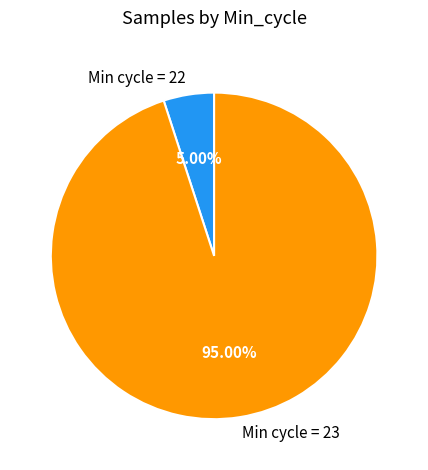

What is the ratio of the value at Min cycle = 23 to the value at Min cycle = 22?

19.0